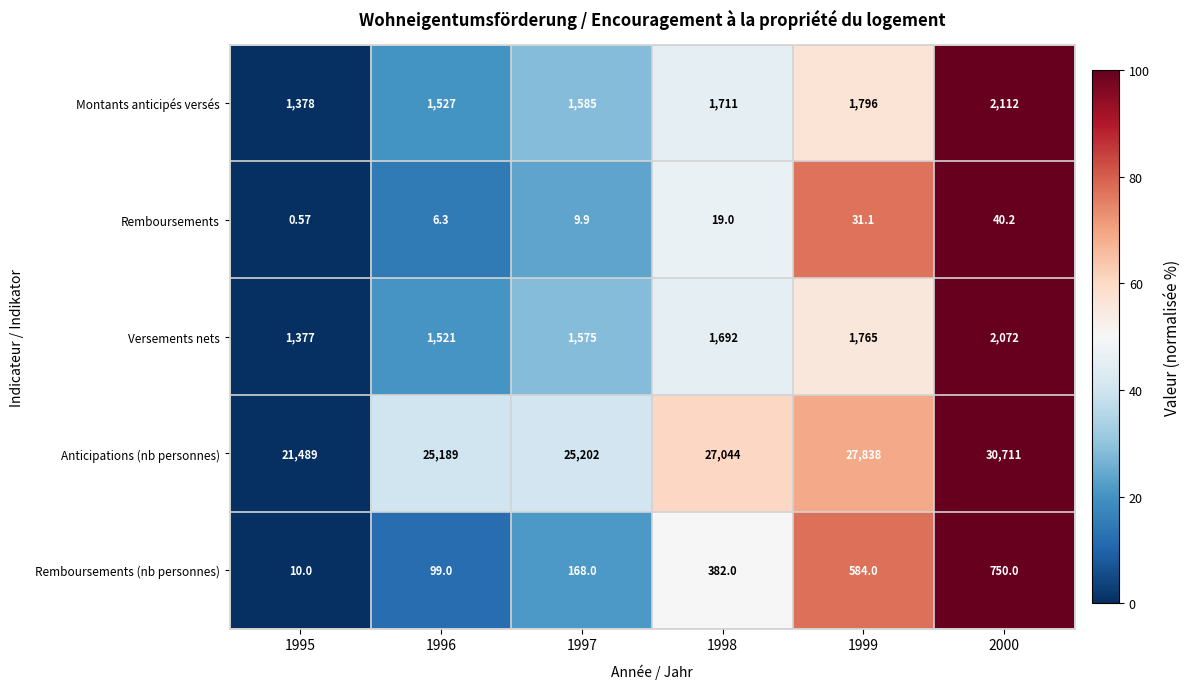

At how many categories does at least one series exceed 96?

6